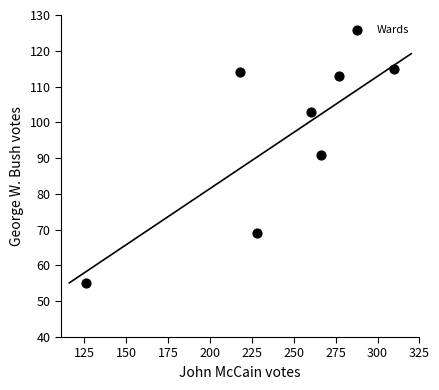

What is the range of X values (max minus min)?

184